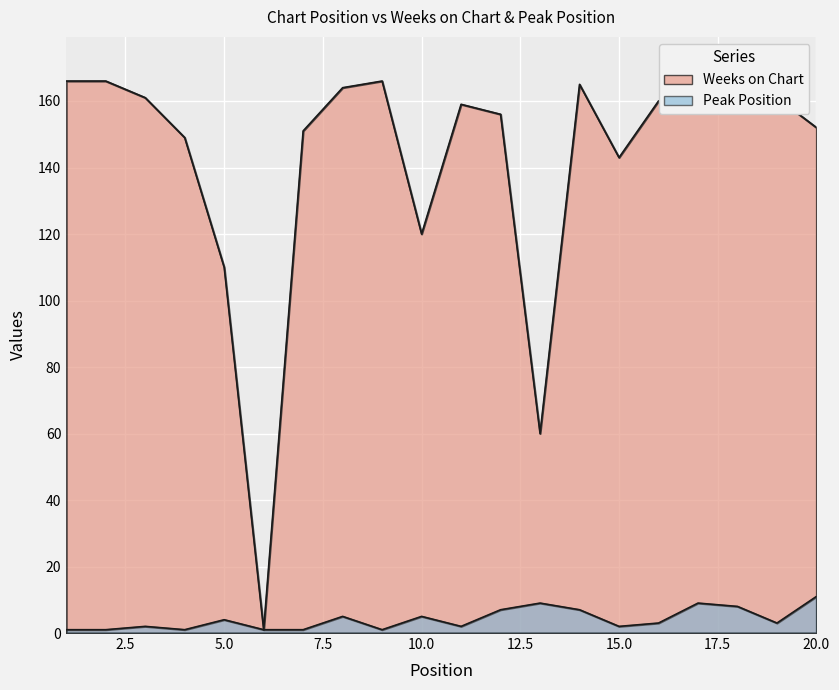

The value of Peak Position at 19 is 4. True or false?

False